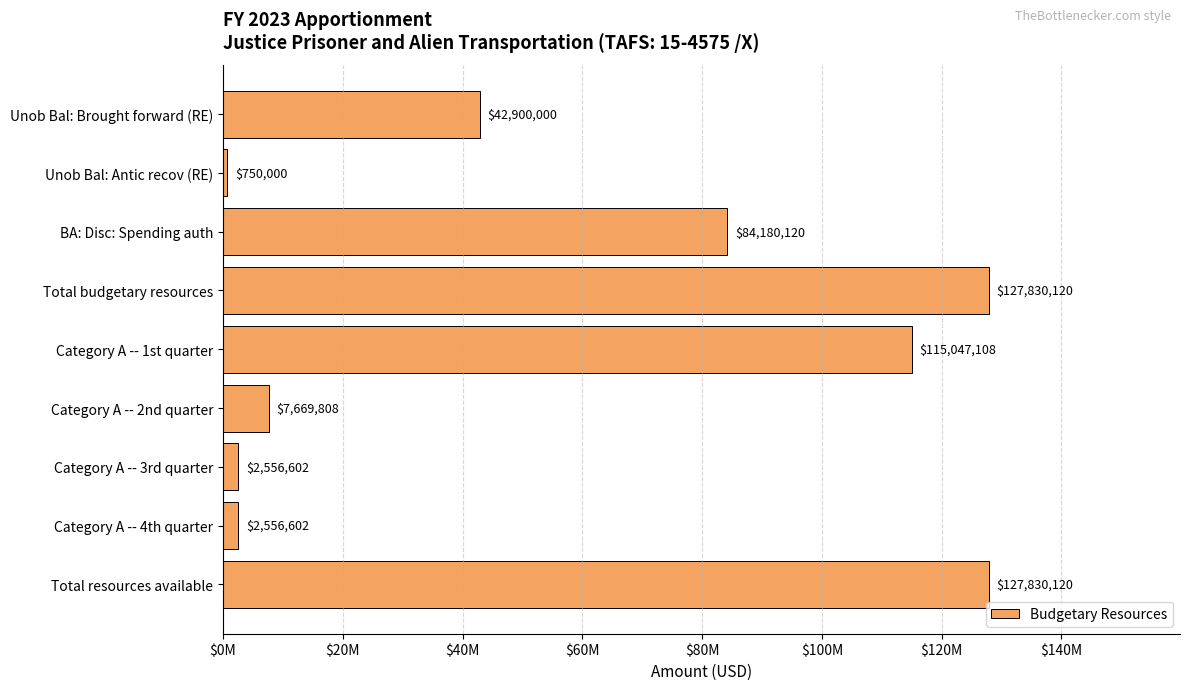

What is the sum of all values?

511320480